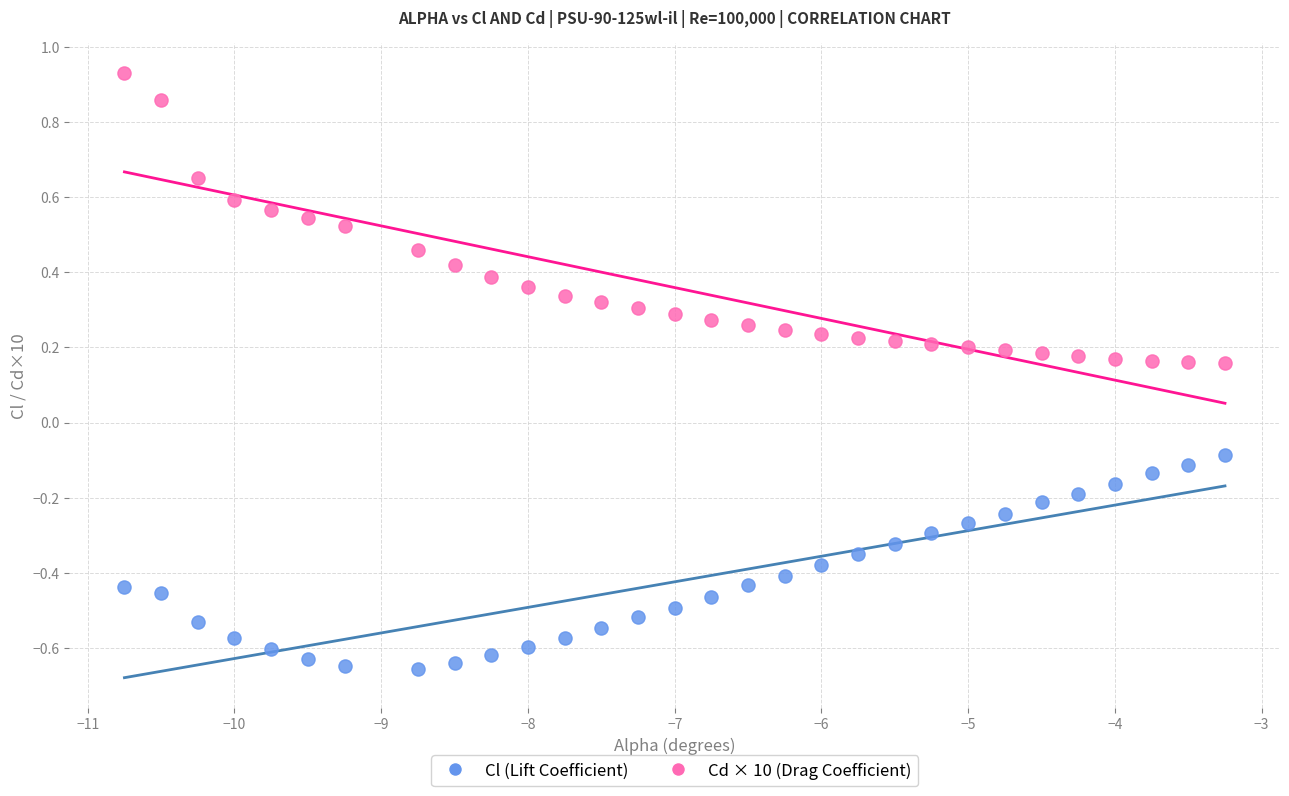

Which series contains the lowest Y value?

Cl (Lift Coefficient)